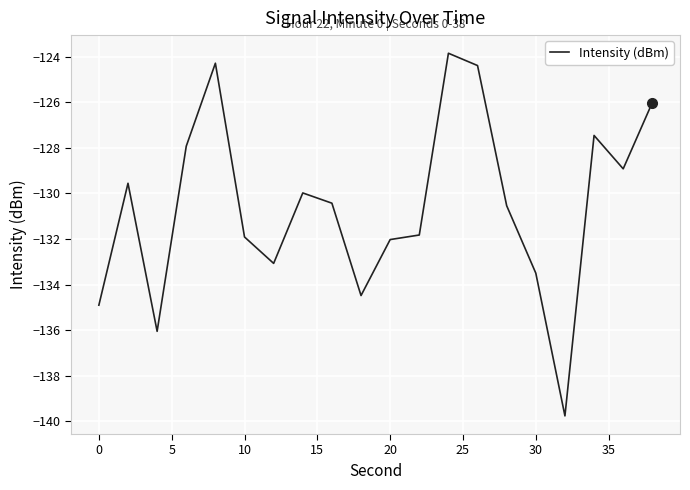

What is the minimum value shown in the chart?

-139.8